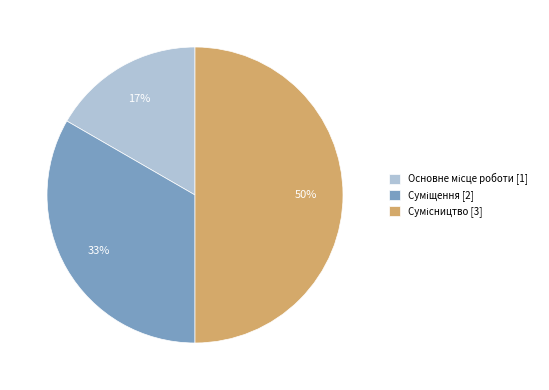

To the nearest percent, what is the difference between the largest and smallest slice percentages?

33%